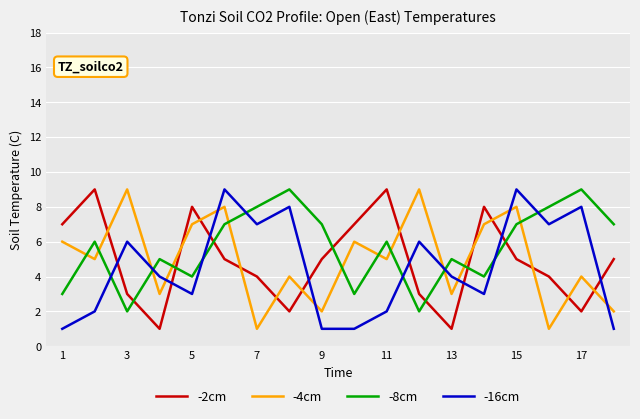

True or false: -8cm and -4cm intersect in this chart.

True